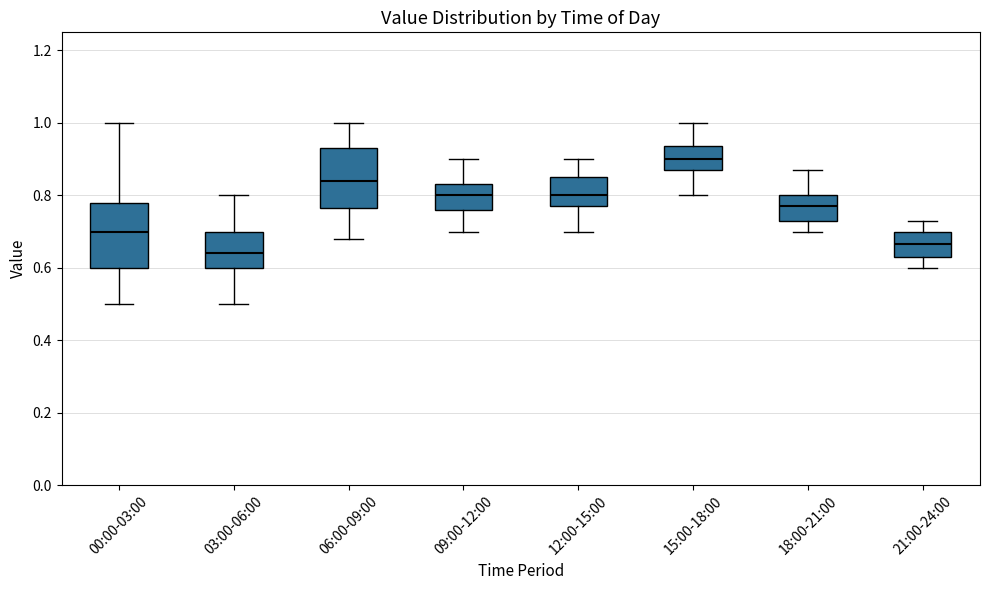

Reading left to right, transcribe this box plot: for each box, give where its median line is, the range the box spans, and where its two whiskers end, as read against the y-axis. The values are not printed on the chart, so give them approximately, as read against the axis.

00:00-03:00: median 0.70, box 0.60 to 0.78, whiskers 0.50 to 1.00
03:00-06:00: median 0.64, box 0.60 to 0.70, whiskers 0.50 to 0.80
06:00-09:00: median 0.84, box 0.76 to 0.94, whiskers 0.68 to 1.00
09:00-12:00: median 0.80, box 0.76 to 0.84, whiskers 0.70 to 0.90
12:00-15:00: median 0.80, box 0.78 to 0.86, whiskers 0.70 to 0.90
15:00-18:00: median 0.90, box 0.88 to 0.94, whiskers 0.80 to 1.00
18:00-21:00: median 0.78, box 0.74 to 0.80, whiskers 0.70 to 0.88
21:00-24:00: median 0.66, box 0.64 to 0.70, whiskers 0.60 to 0.74